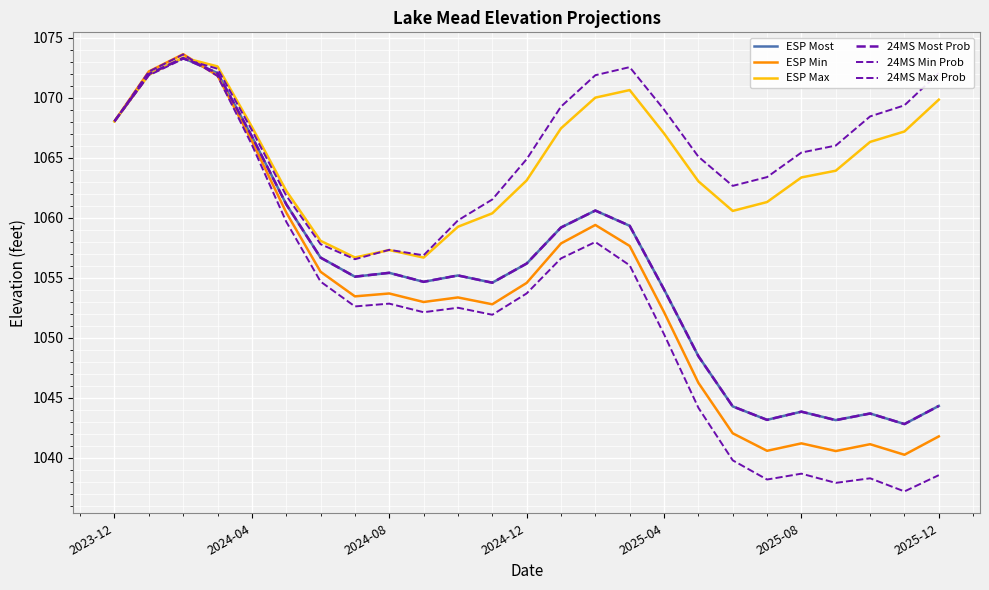

Is this an area chart (filled region under the line)?

No